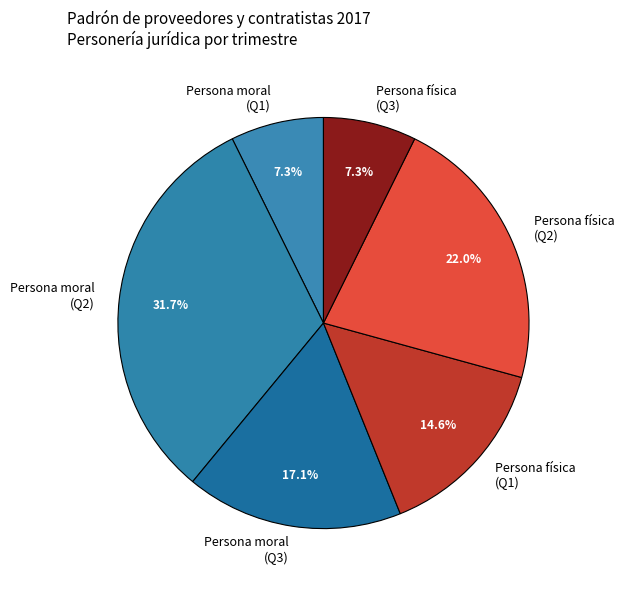

How many slices are in this pie chart?

6